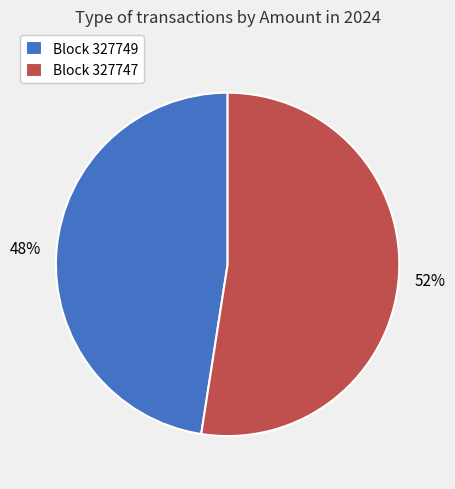

Is there a majority slice in this chart?

Yes